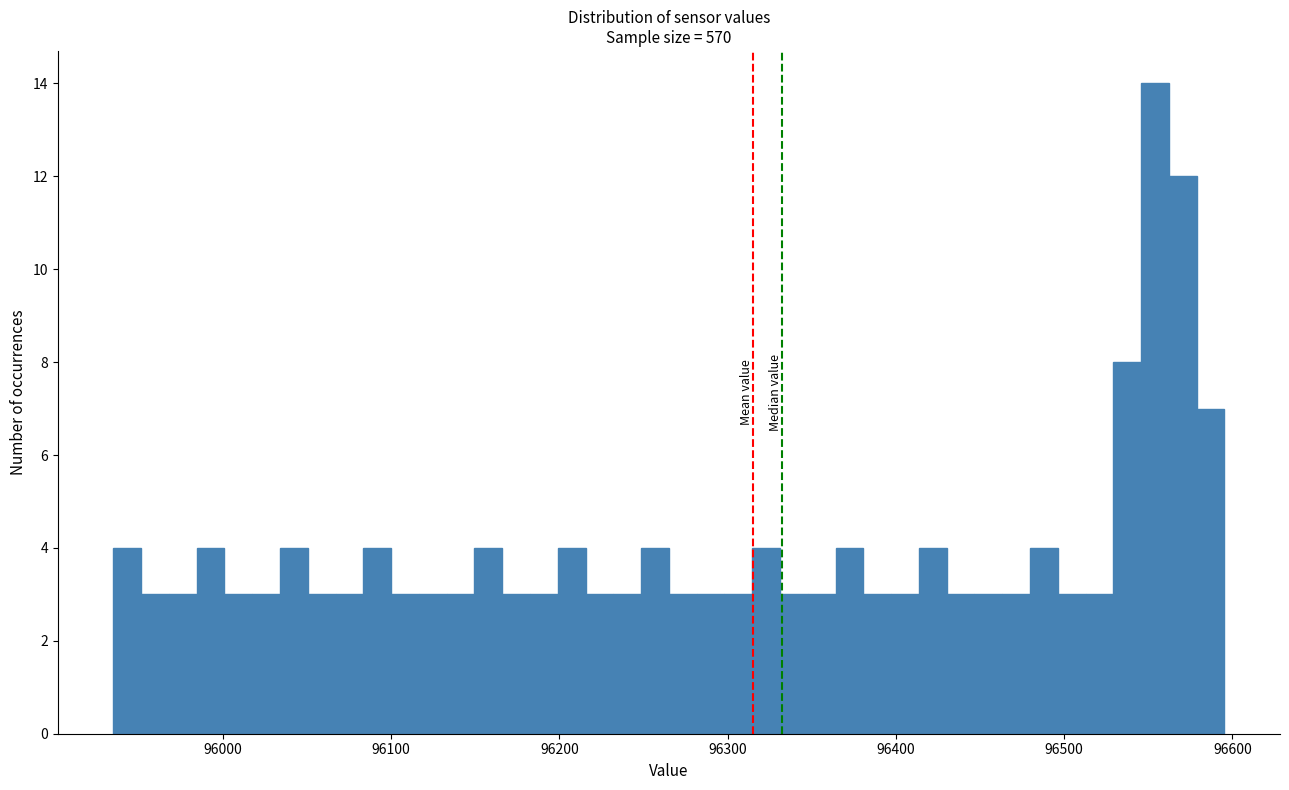

Read against the x-axis, roughly where is the centre of the tallest bar?

96550